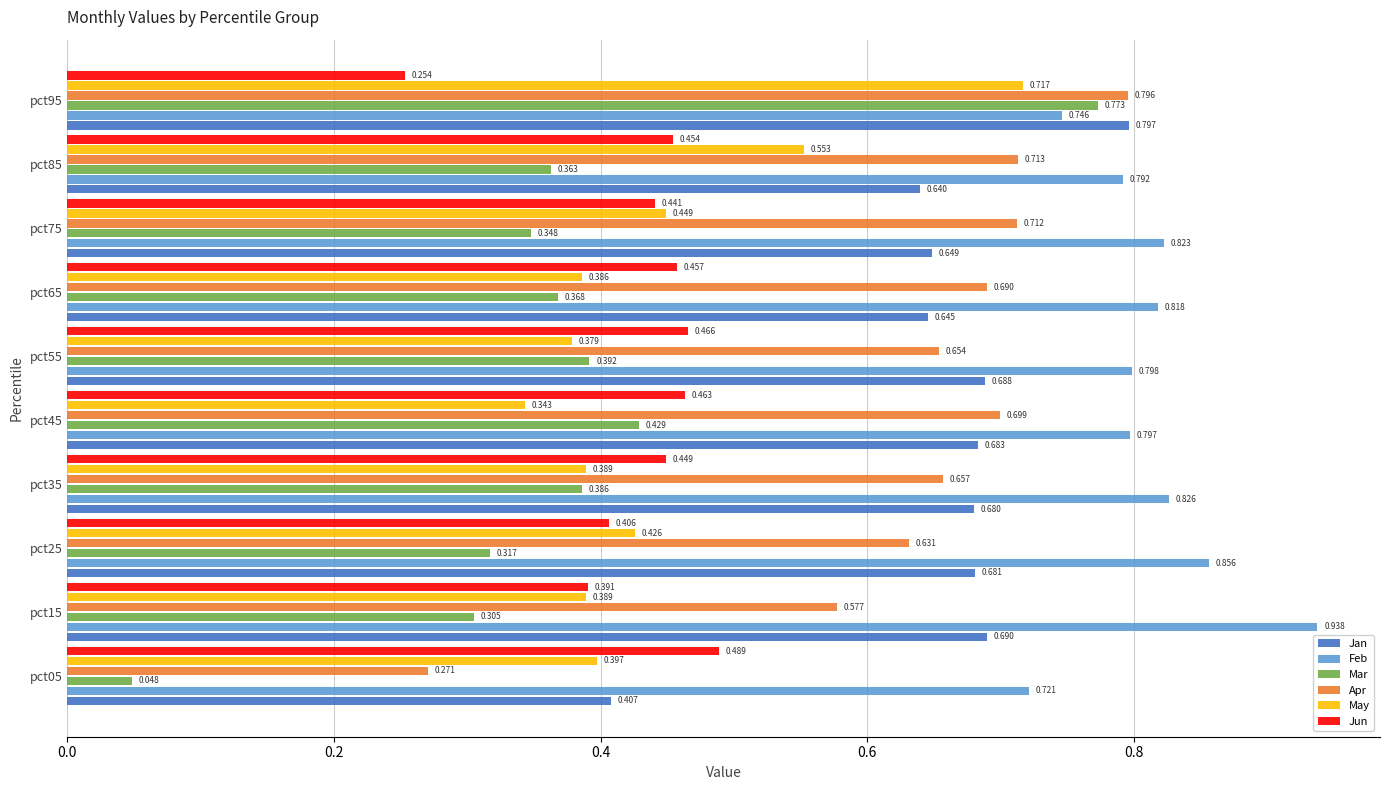

Which series has the largest total across all categories?

Feb